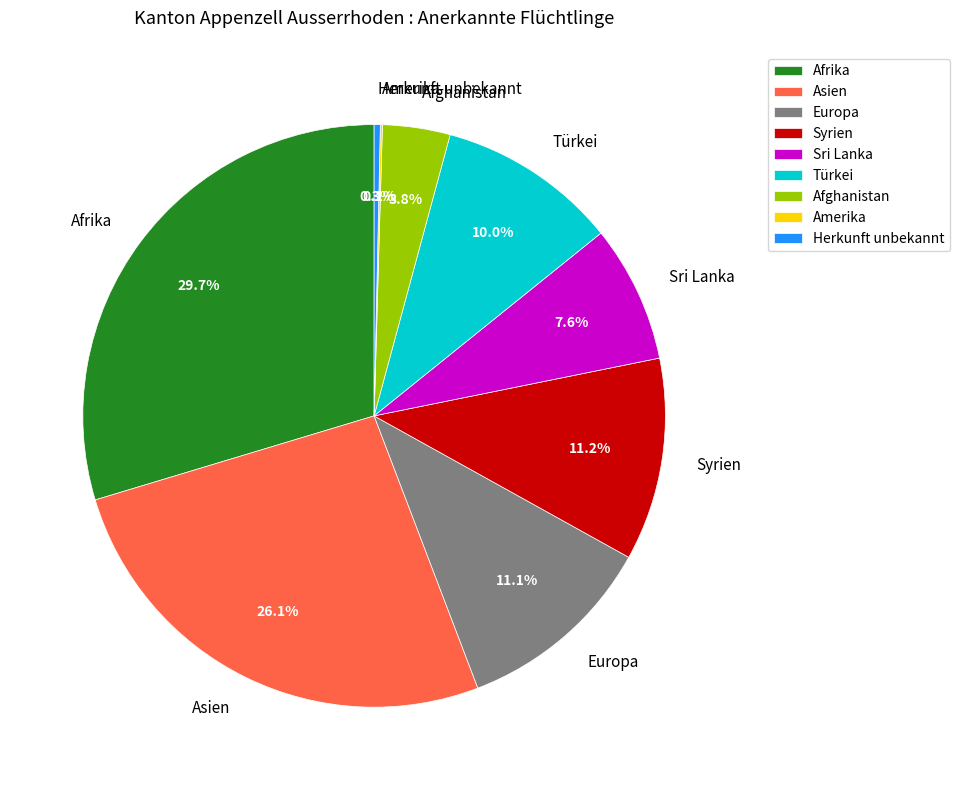

To the nearest percent, what is the average slice percentage?

11%